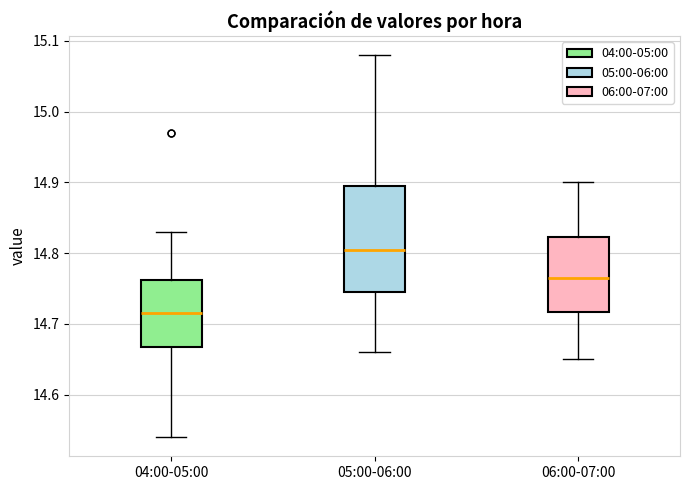

Where does the median line of the box for 05:00-06:00 sit on the y-axis? The values are not printed on the chart, so give them approximately, as read against the axis.

14.81